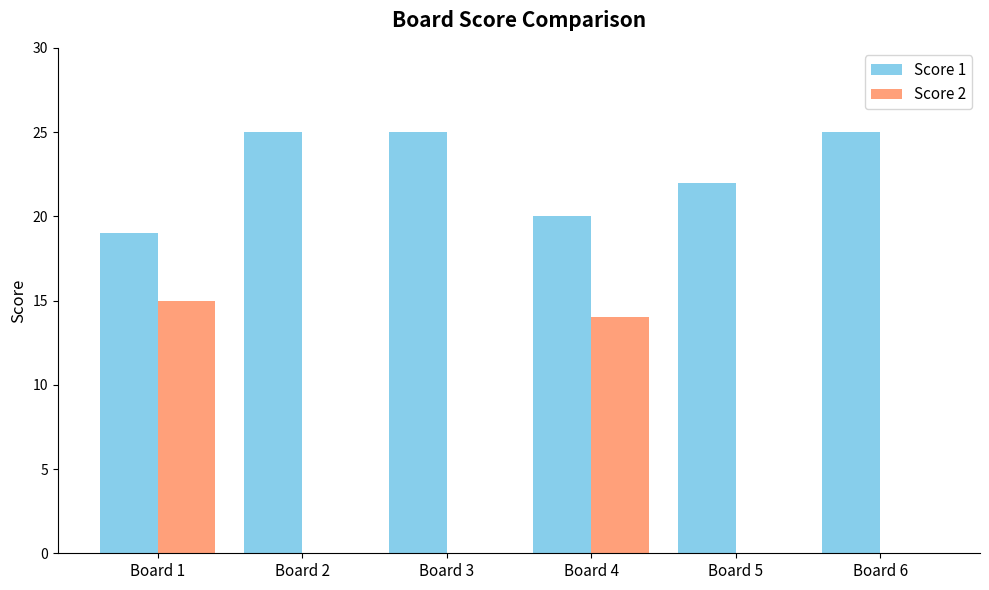

True or false: Score 2 has a value of 15 at Board 1.

True